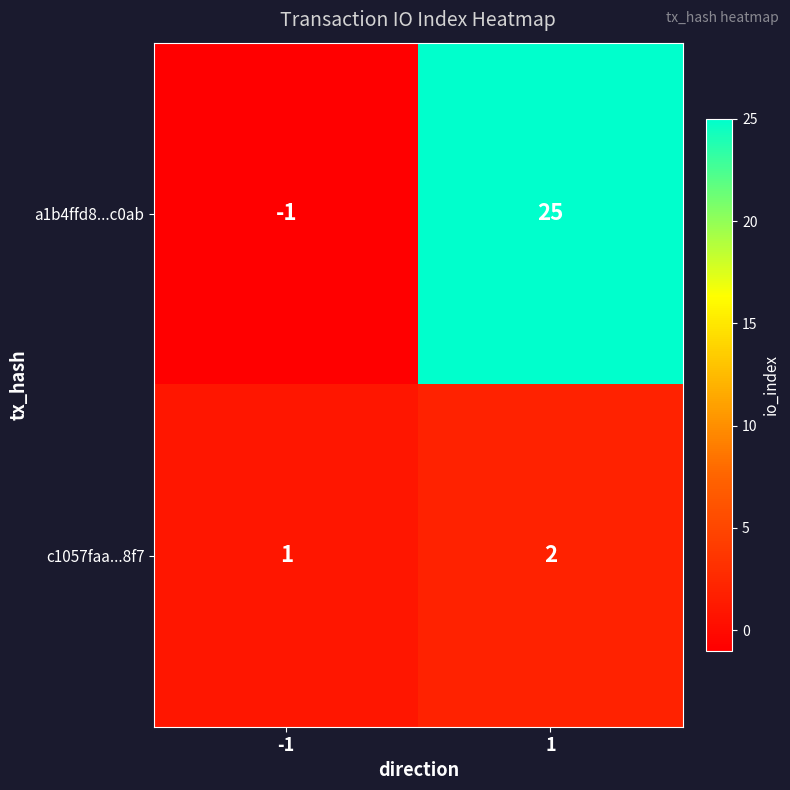

Reading right to left, transcribe all the data shown in this chart.

a1b4ffd8...c0ab: 25	-1
c1057faa...8f7: 2	1